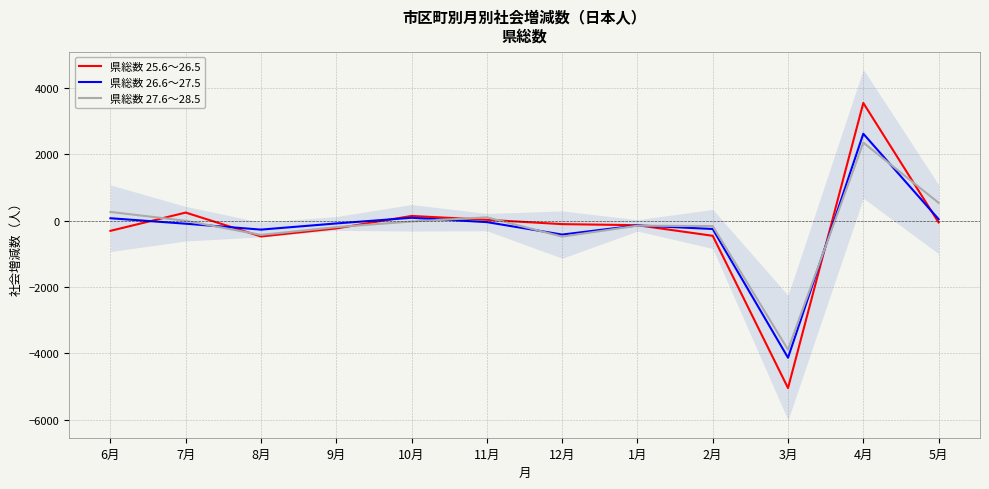

At which category does the chart reach its minimum across all series?

3月